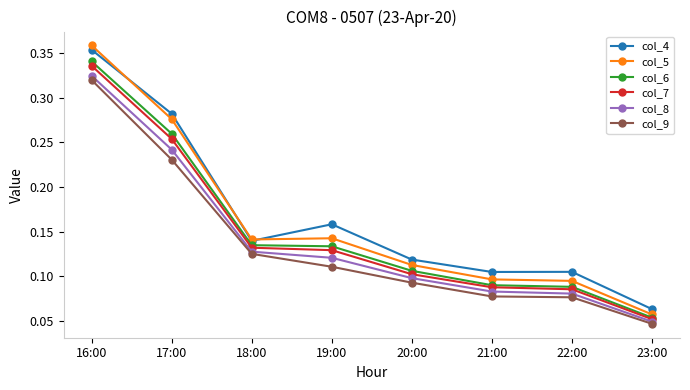

Is it true that col_7 equals 0.1 at 20:00?

True